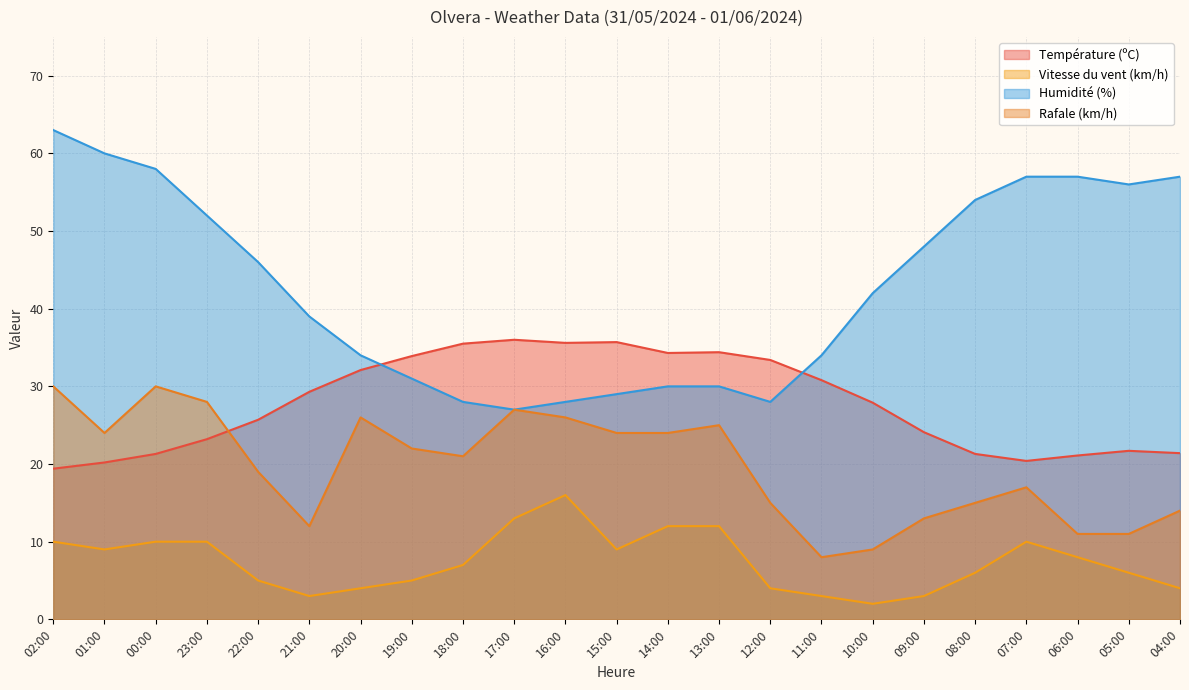

Is it true that Humidité (%) equals 28.0 at 18:00?

True